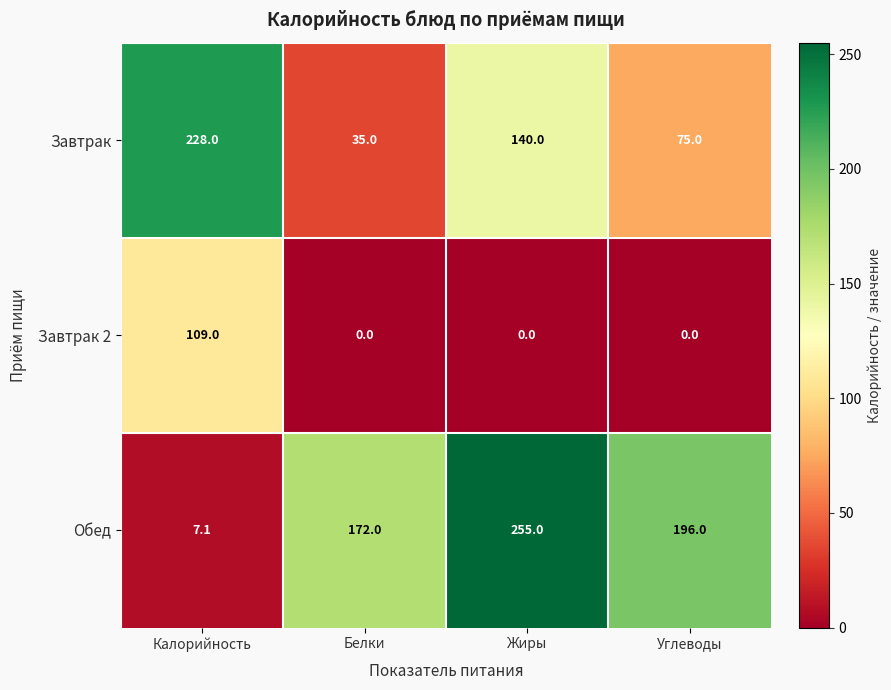

What is the difference between the highest and lowest values at Углеводы?

196.0